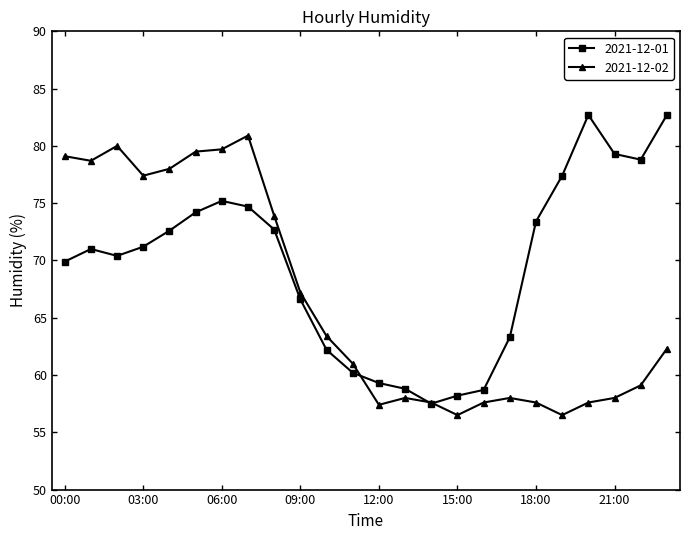

What is the smallest value displayed?

56.5